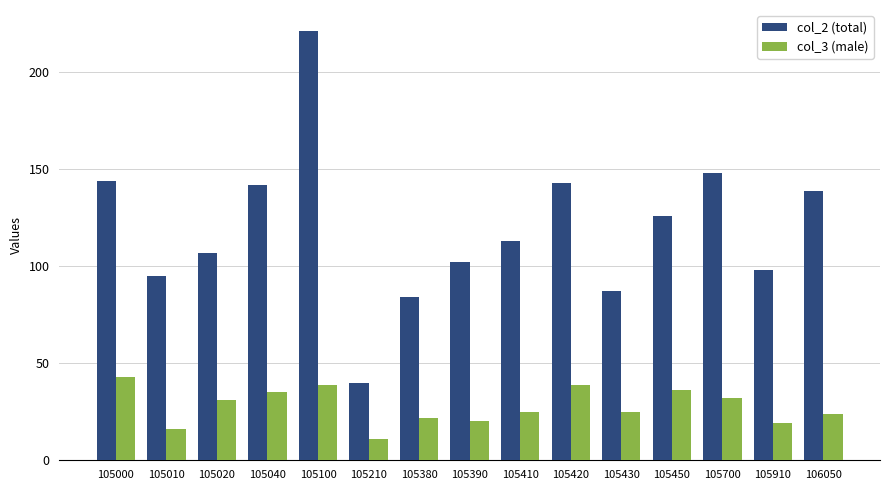

Reading left to right, what are all the values shown in this chart?

col_2 (total): 105000=144	105010=95	105020=107	105040=142	105100=221	105210=40	105380=84	105390=102	105410=113	105420=143	105430=87	105450=126	105700=148	105910=98	106050=139
col_3 (male): 105000=43	105010=16	105020=31	105040=35	105100=39	105210=11	105380=22	105390=20	105410=25	105420=39	105430=25	105450=36	105700=32	105910=19	106050=24